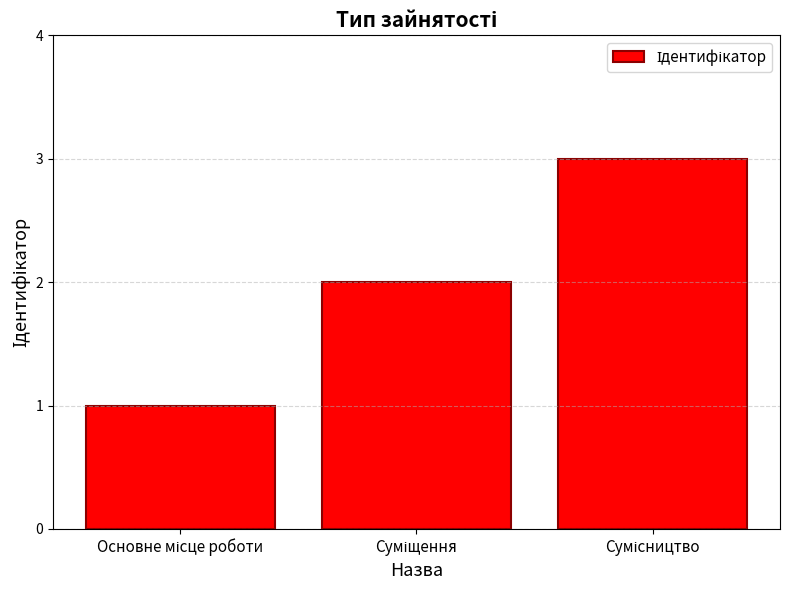

What is the value of the 2nd bar from the left?

2